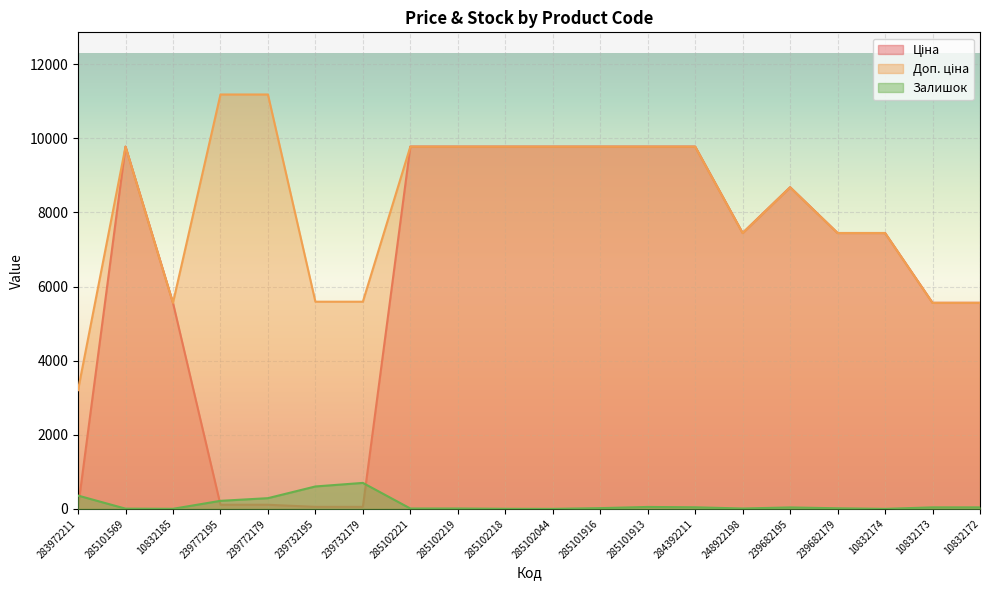

At which label does Залишок reach its minimum?

285102044